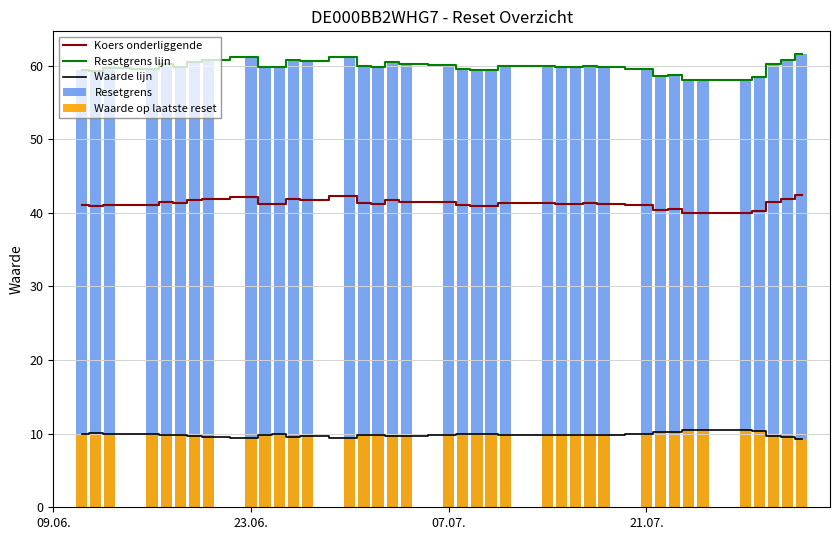

True or false: Waarde lijn has a value of 15.2 at 21.07..

False